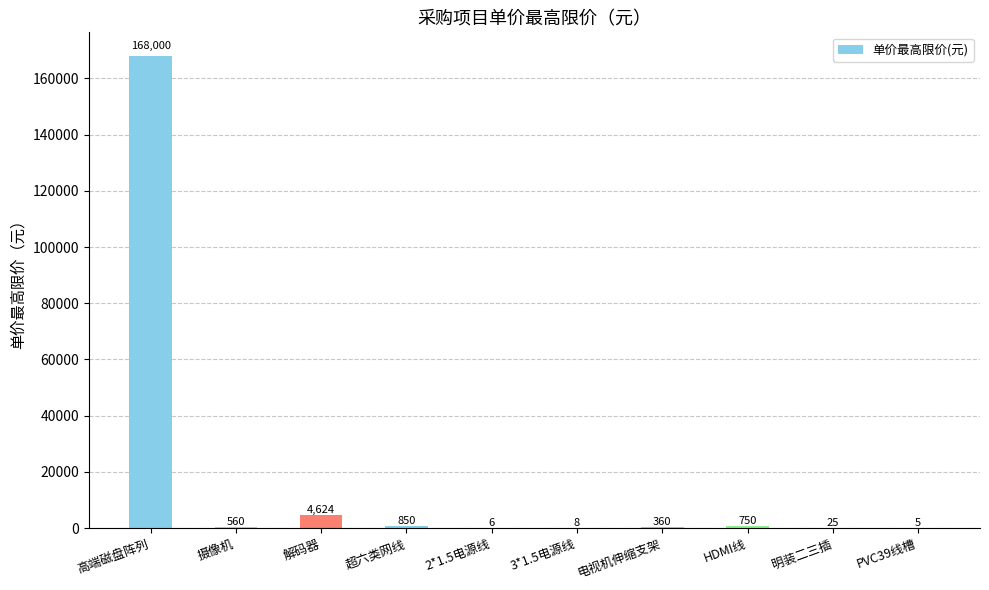

What is the maximum value shown in the chart?

168000